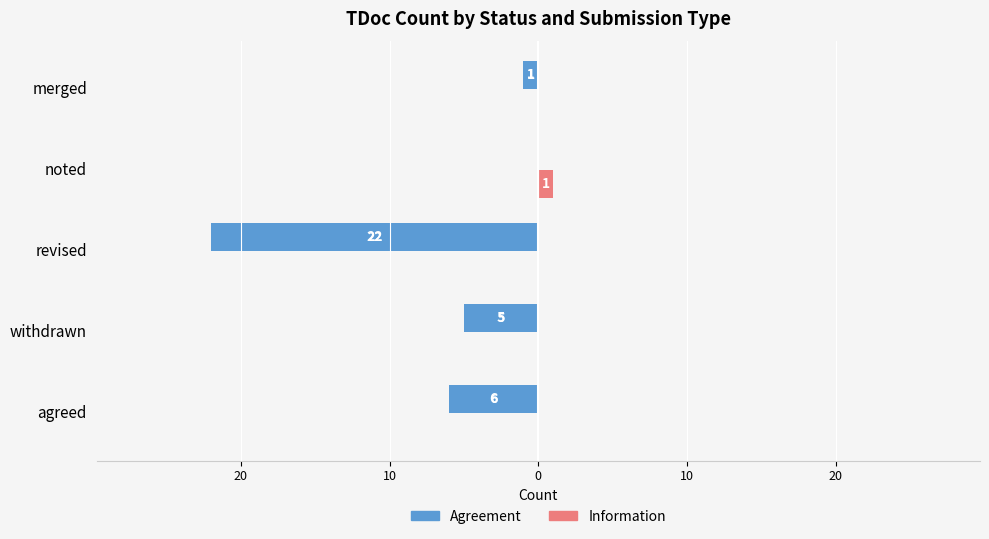

What are all the series names shown in the legend?

Agreement, Information